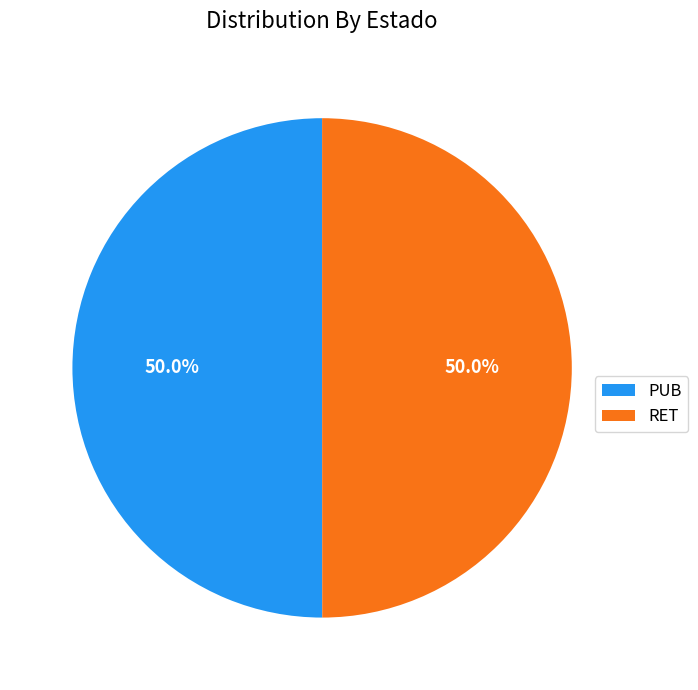

How many slices are in this pie chart?

2